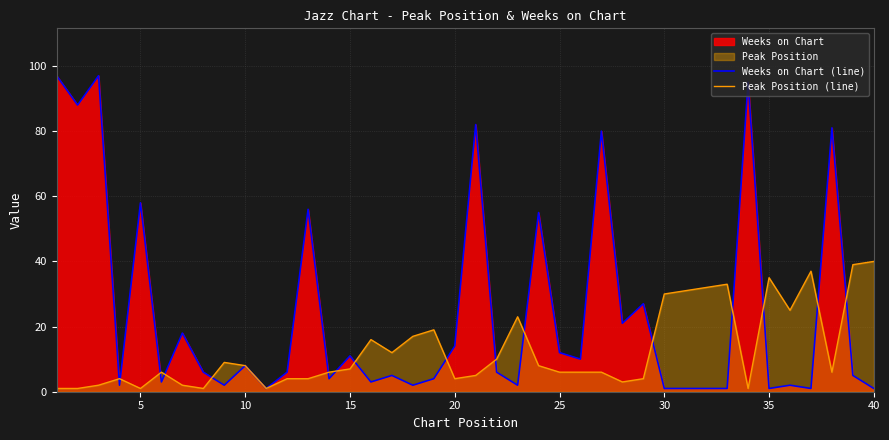

Which series has the largest total across all categories?

Weeks on Chart (line)